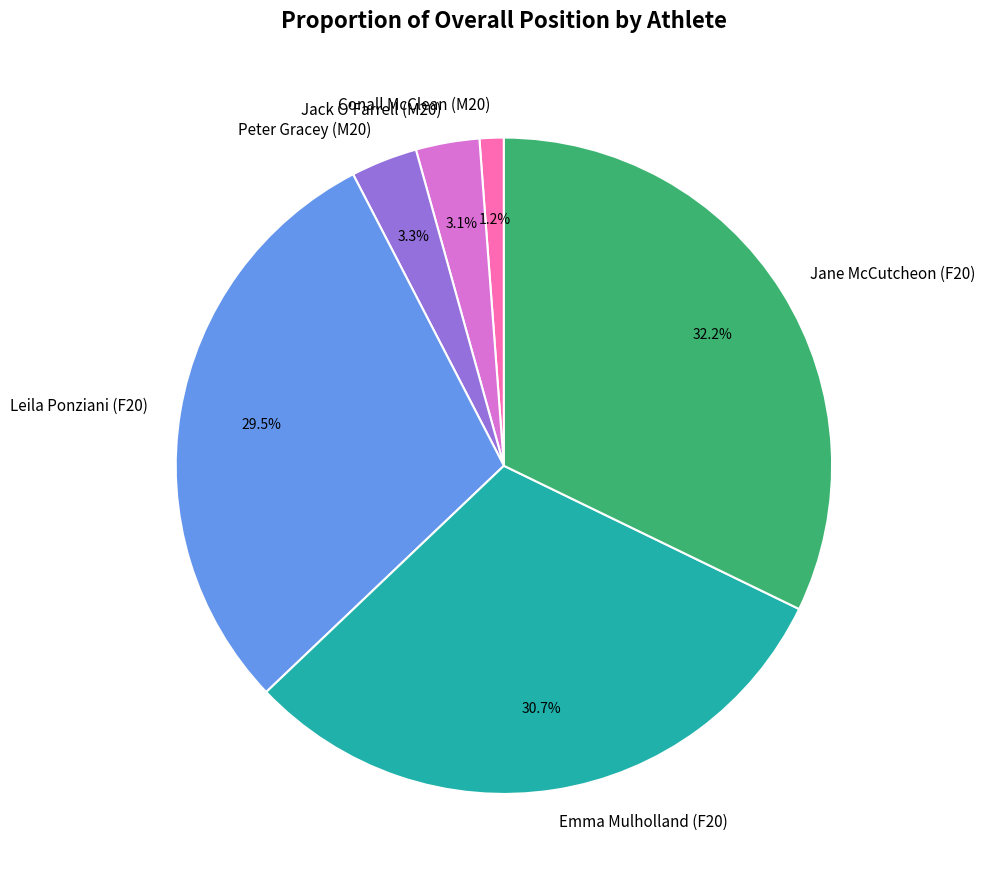

What percentage is NOT represented by Emma Mulholland (F20)?

69.3%